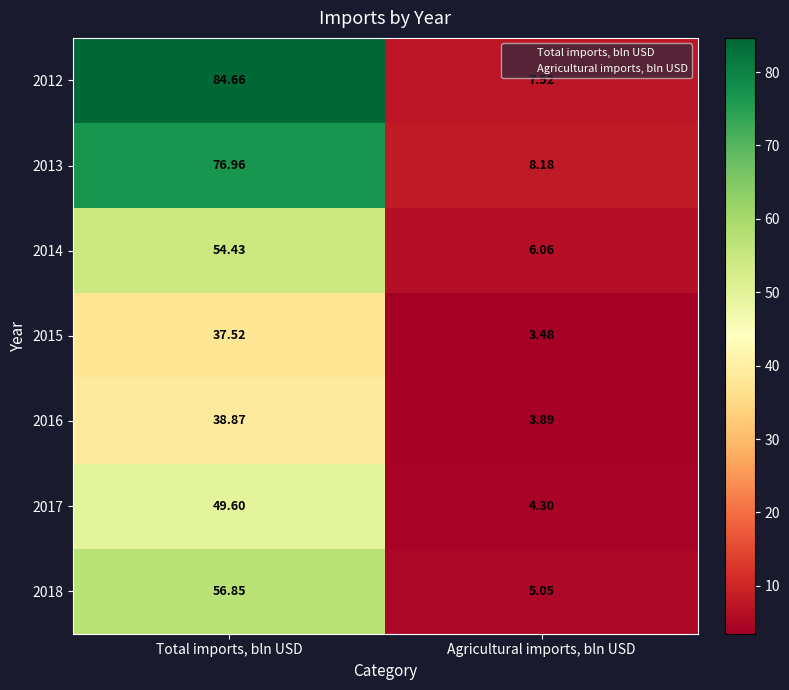

At which category is the sum across all series the highest?

Total imports, bln USD